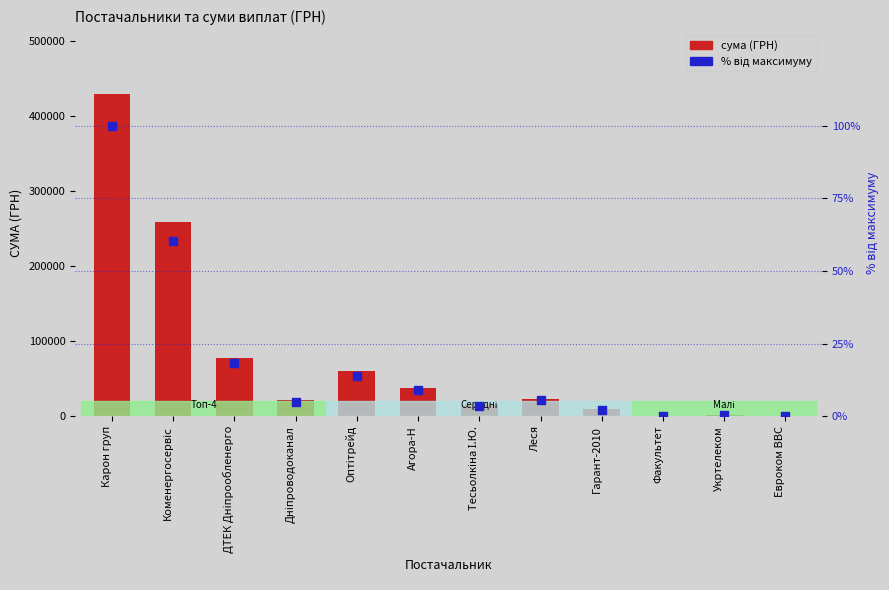

Which series reaches the minimum Y coordinate?

відсоток від максимуму